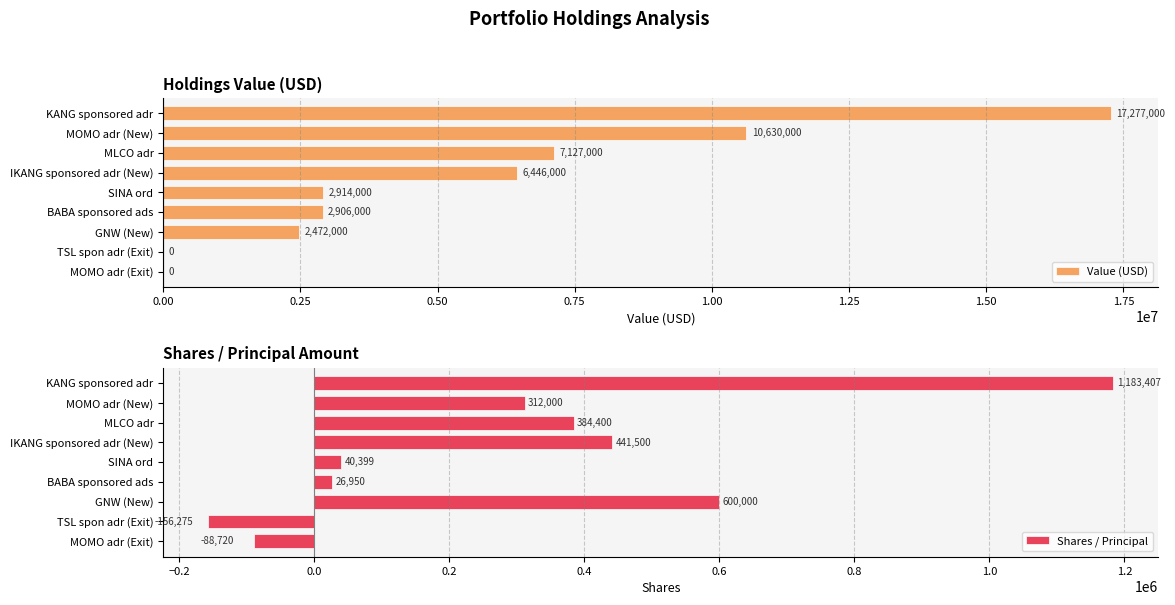

What is the approximate value of Value (USD) at IKANG sponsored adr (New)?

6446000